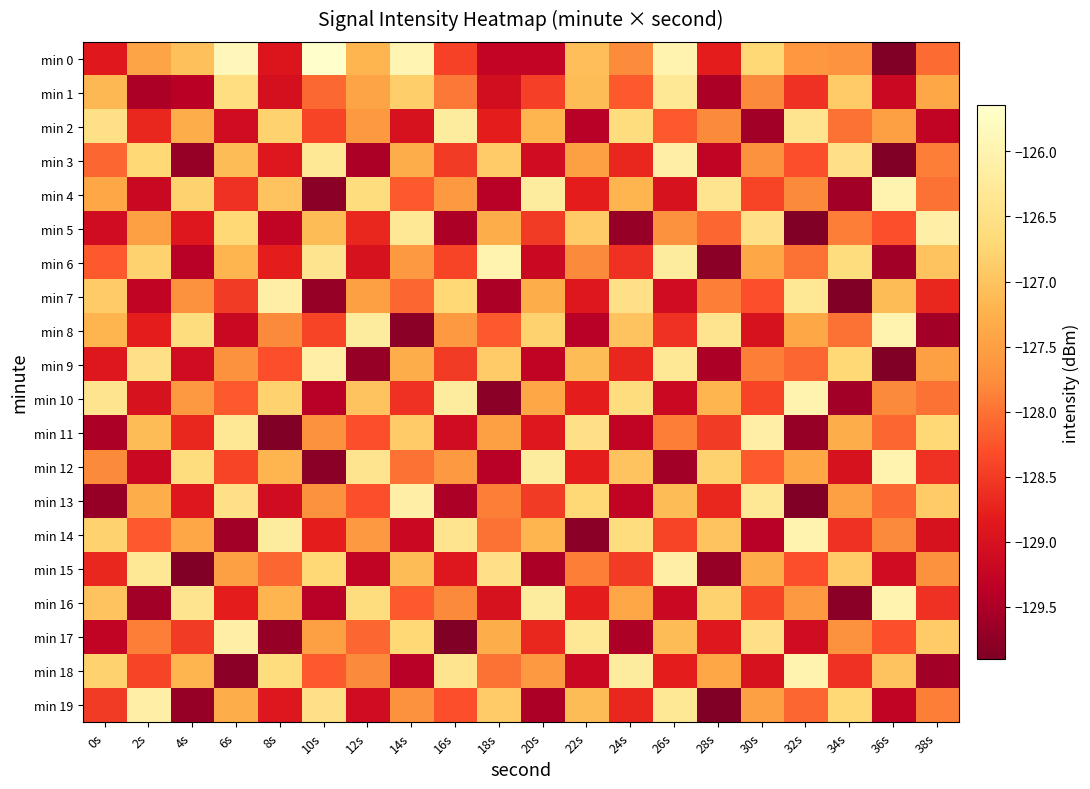

Between 26s and 4s, which is larger?

26s